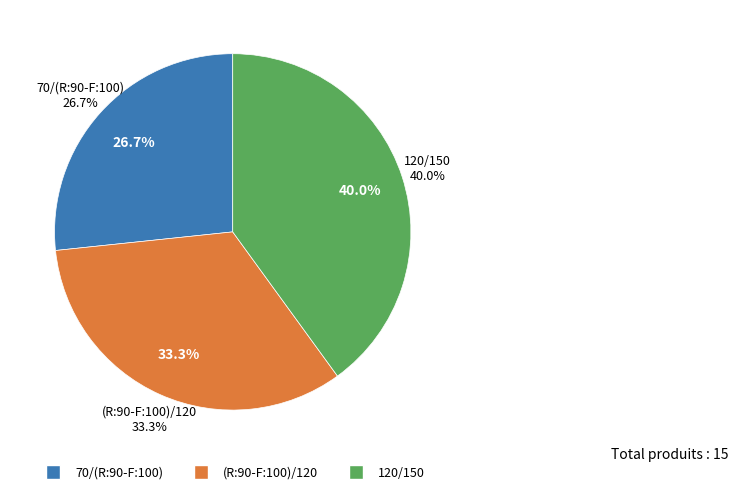

Does (R:90-F:100)/120 represent more than half of the total?

No